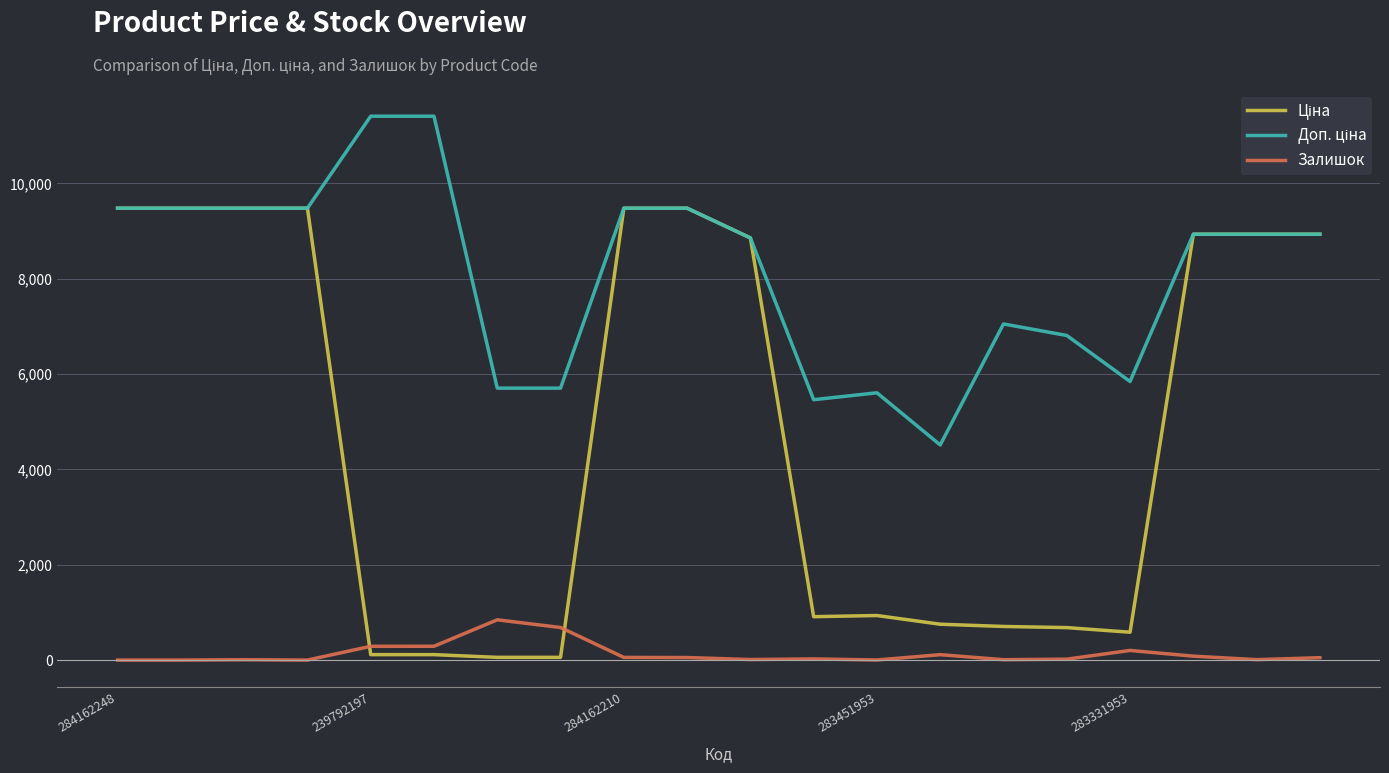

Reading left to right, transcribe all the data shown in this chart.

Ціна: 9480.1	9480.1	9480.1	9480.1	114.1	114.1	57.0	57.0	9480.1	9480.1	8856.7	910.4	934.5	752.2	705.1	681.0	584.4	8934.1	8934.1	8934.1
Доп. ціна: 9480.1	9480.1	9480.1	9480.1	11410.0	11410.0	5705.0	5705.0	9480.1	9480.1	8856.7	5462.3	5607.2	4513.3	7051.3	6809.8	5843.9	8934.1	8934.1	8934.1
Залишок: 0.0	0.0	8.0	0.0	289.0	290.0	845.0	683.0	56.0	53.0	11.0	24.0	2.0	113.0	8.0	19.0	202.0	82.0	9.0	50.0